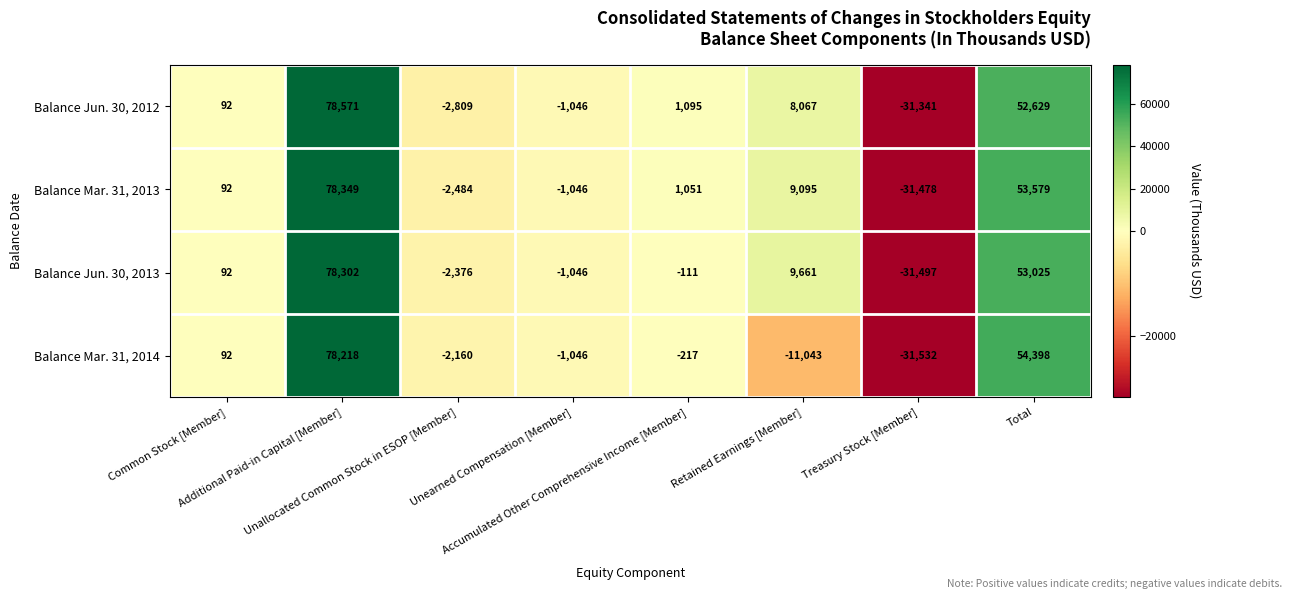

What is the highest value of the Balance Jun. 30, 2013 series?

78302